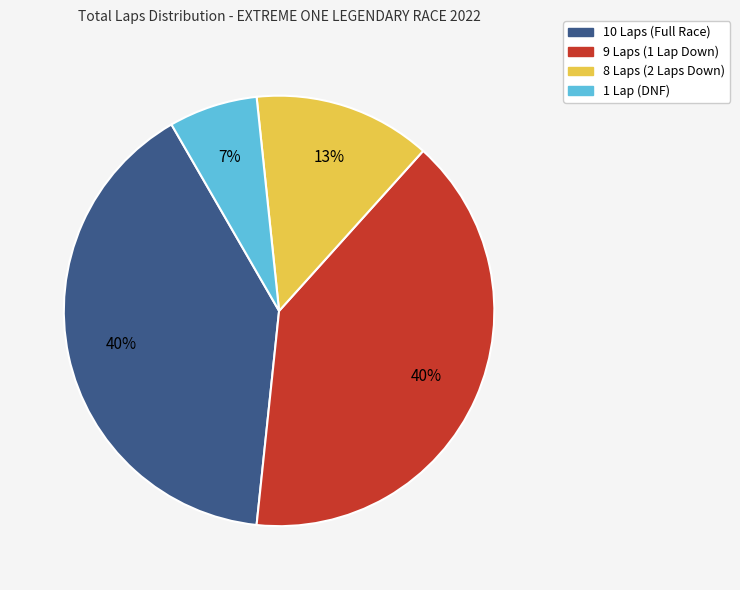

How many slices are in this pie chart?

4